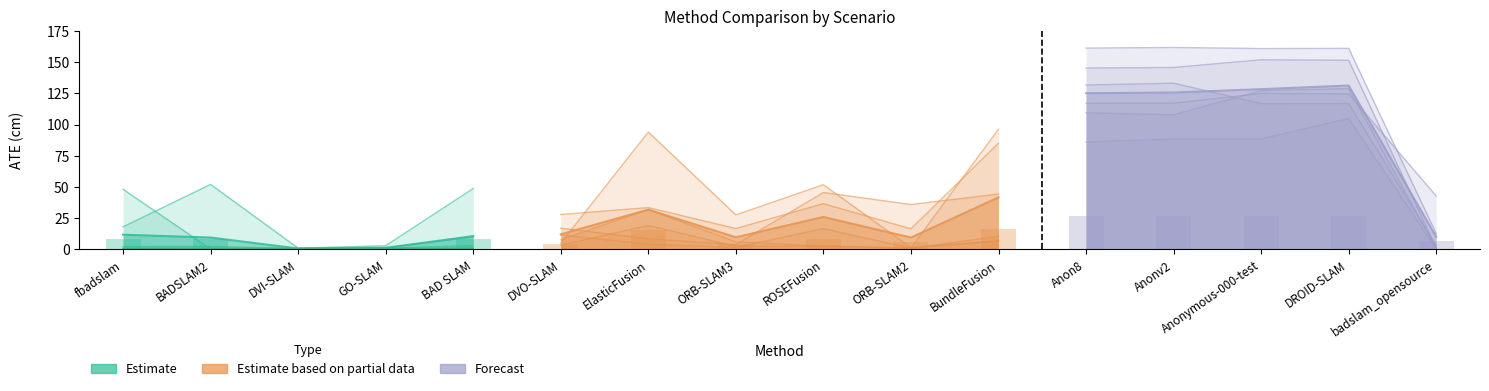

How many bars are there in each group?

6